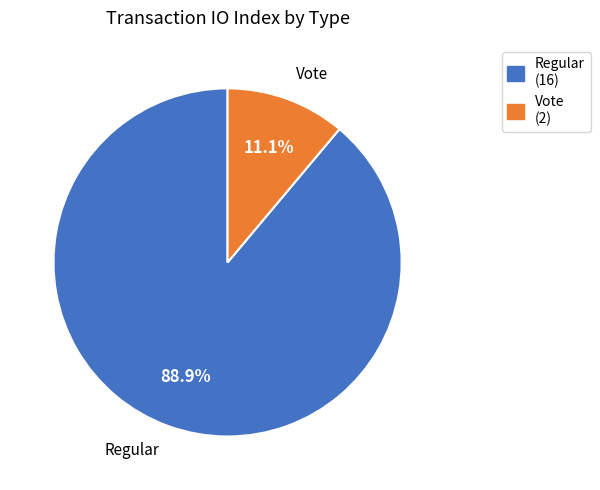

How many slices are in this pie chart?

2